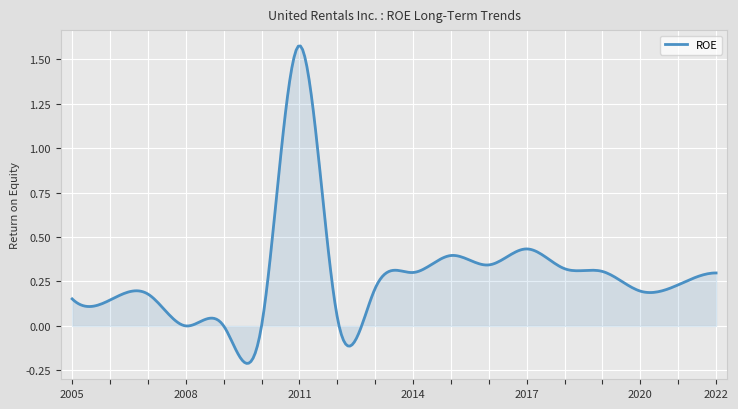

What is the difference between the maximum and minimum values?

1.8